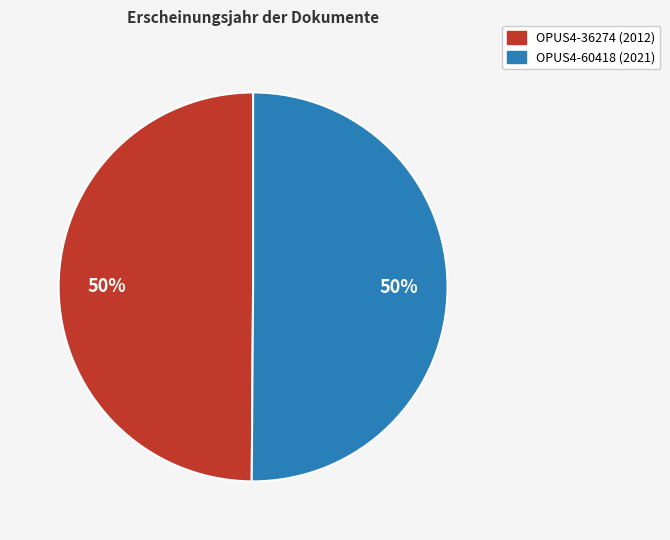

How many segments does this pie chart have?

2